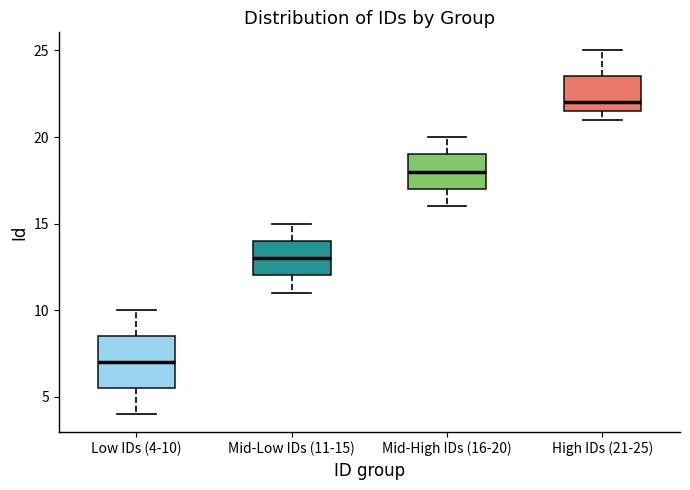

Which box has the highest median line?

High IDs (21-25)